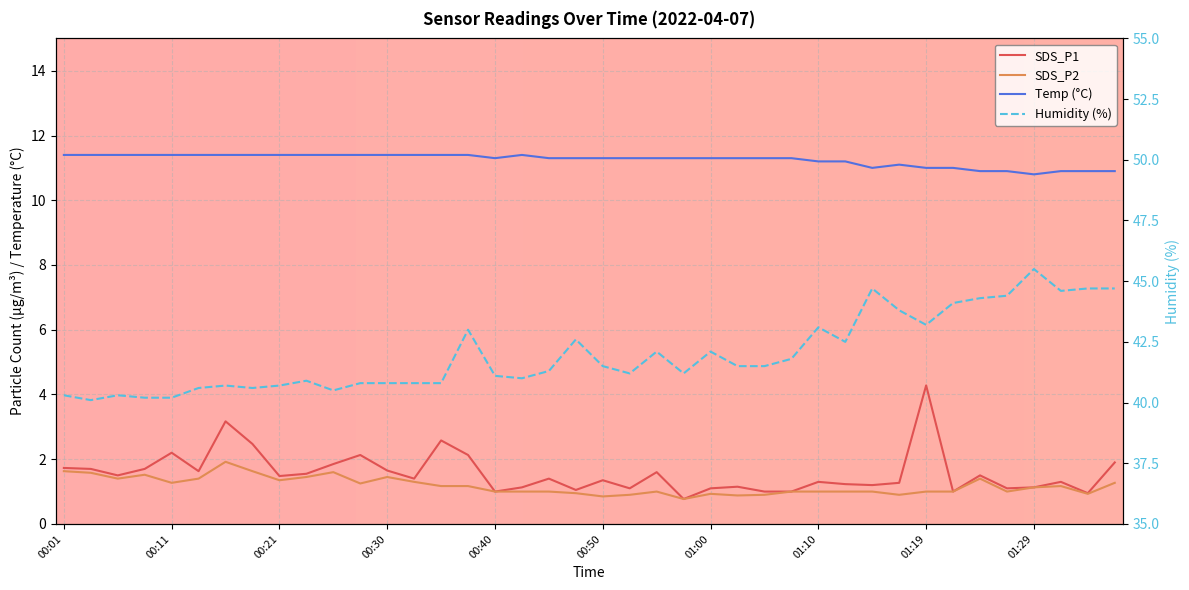

At which category is the sum across all series the highest?

01:19